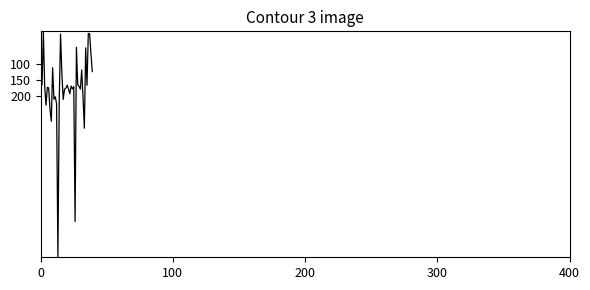

How many points are lower than both their immediate neighbors (excluding endpoints)?

12